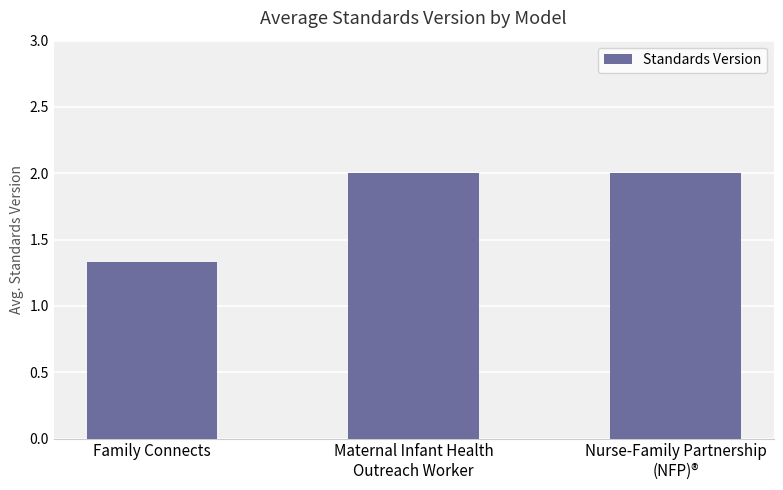

At which label is the value closest to 1?

Family Connects